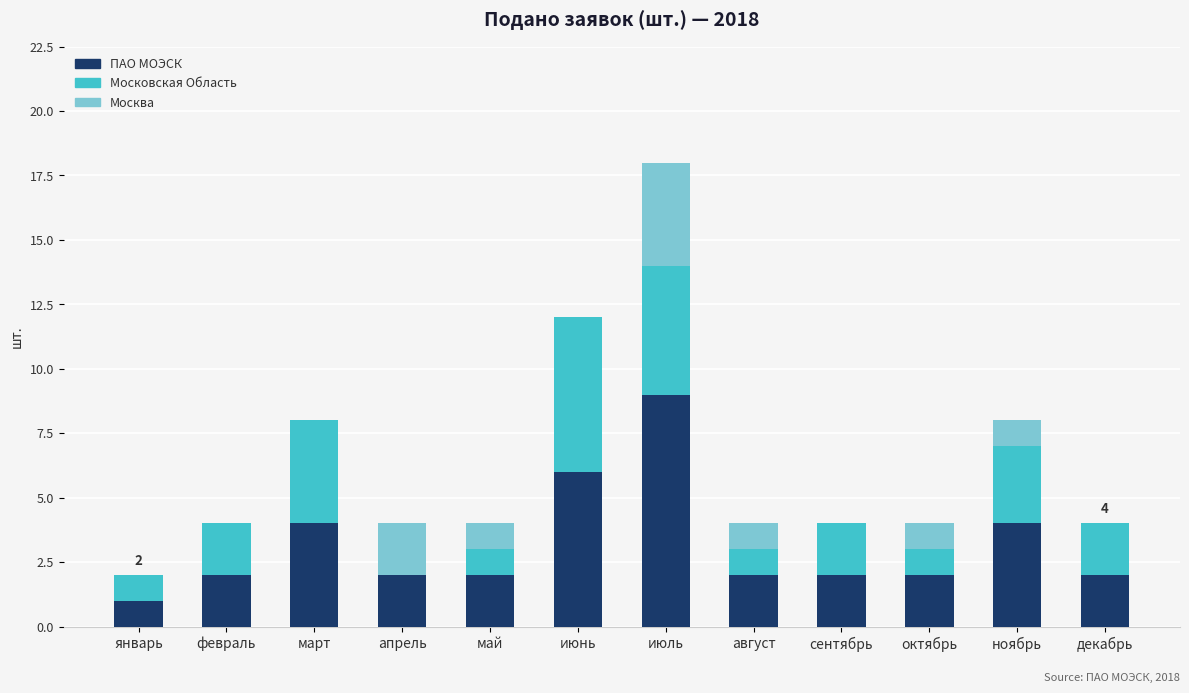

The ПАО МОЭСК series shows 2 at май. True or false?

True